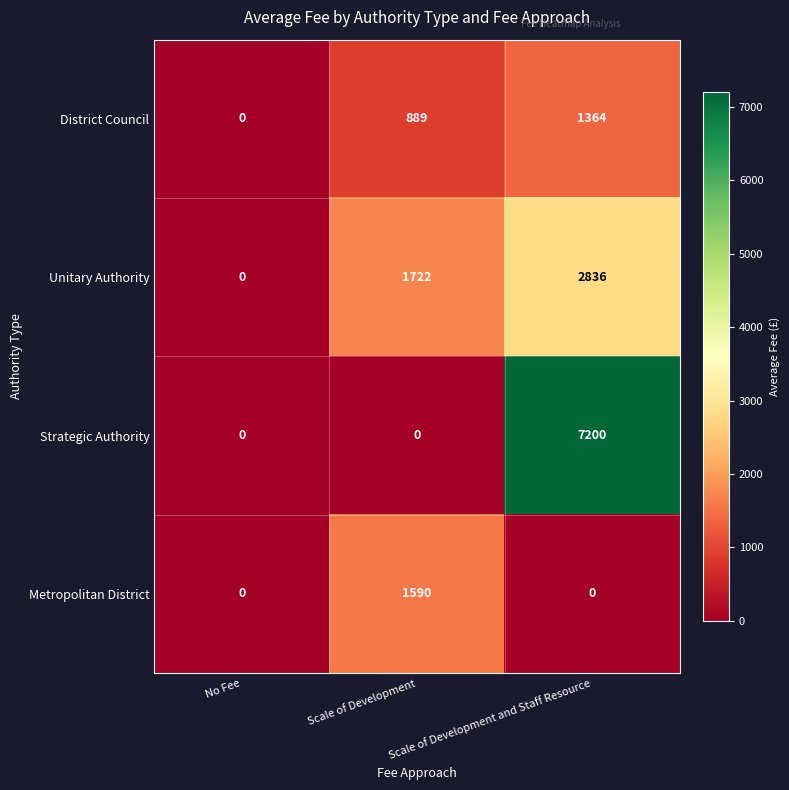

Between No Fee and Scale of Development, which series saw the biggest shift?

Unitary Authority